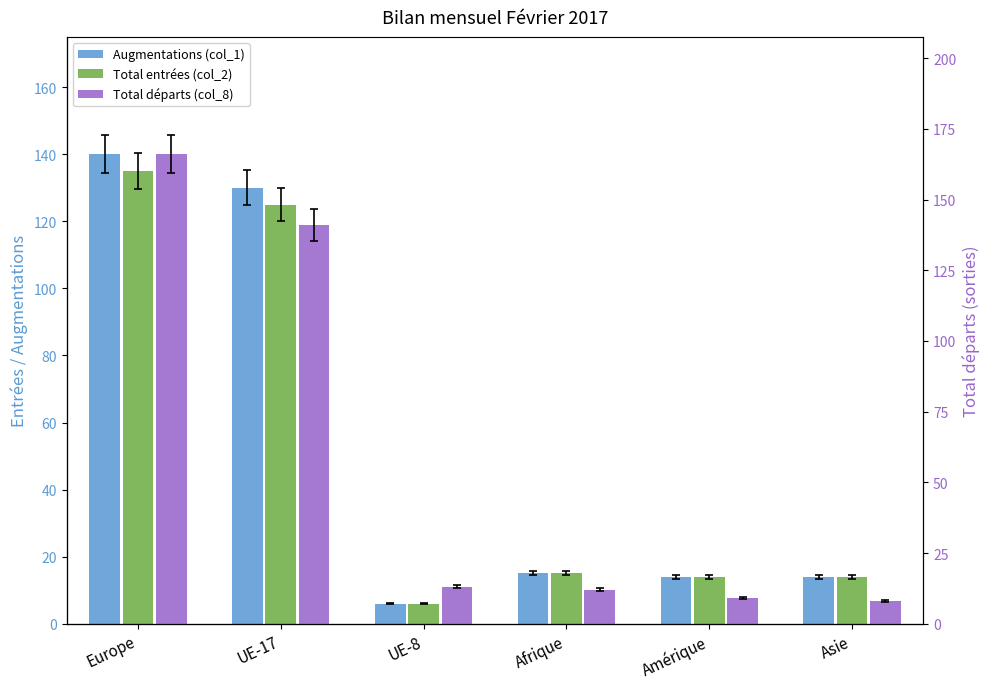

What is the sum of the Total entrées (col_2) values at Amérique and Afrique?

29